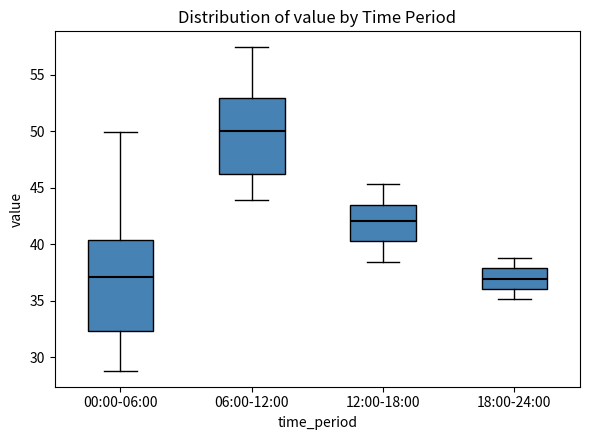

Where is the upper edge of the box for 00:00-06:00 on the y-axis? The values are not printed on the chart, so give them approximately, as read against the axis.

40.5